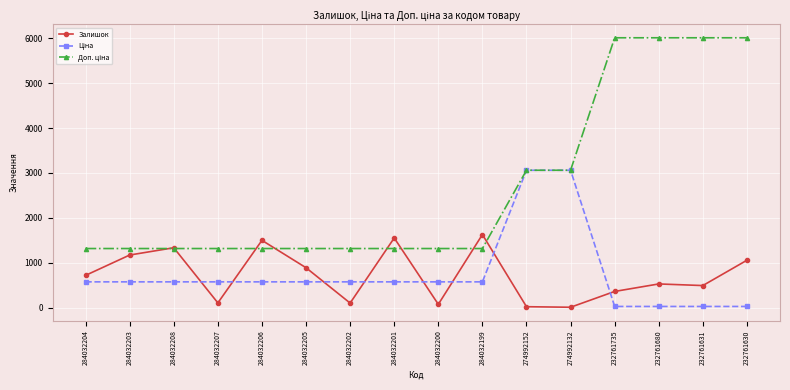

Is it true that Залишок equals 21.0 at 274992152?

True